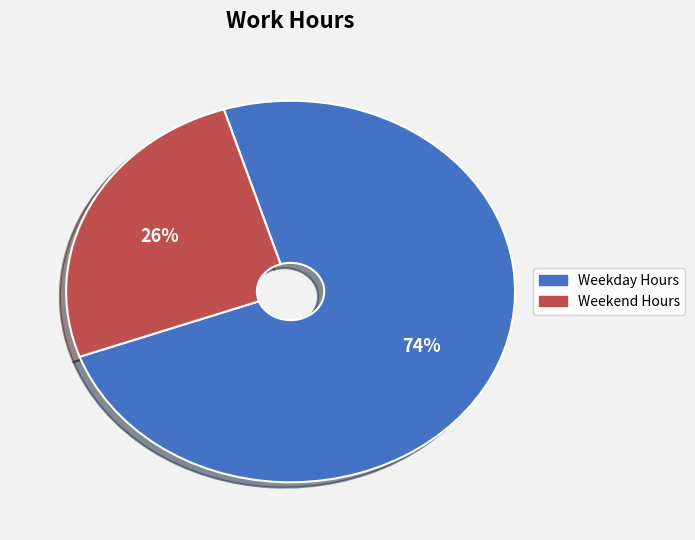

To the nearest percent, what is the average slice percentage?

50%